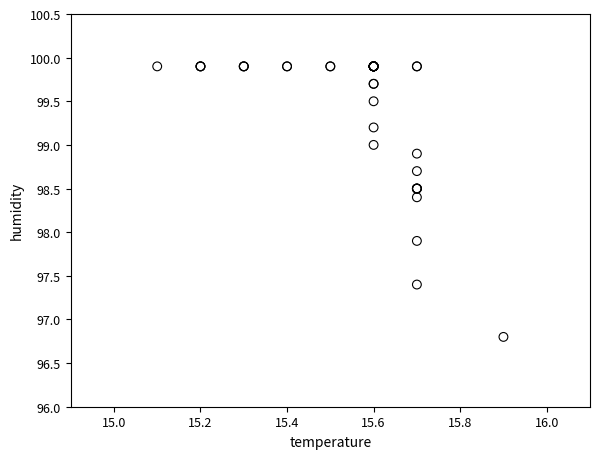

What Y value in the scatter plot is closest to 98?

97.9